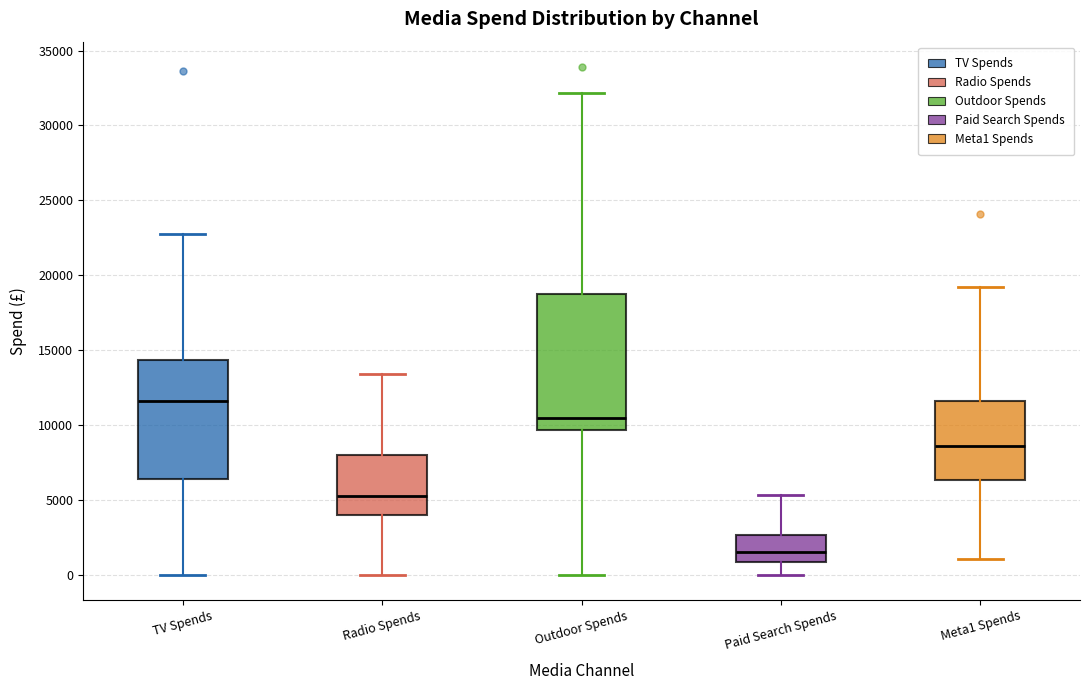

Which box's median line is the highest?

TV Spends